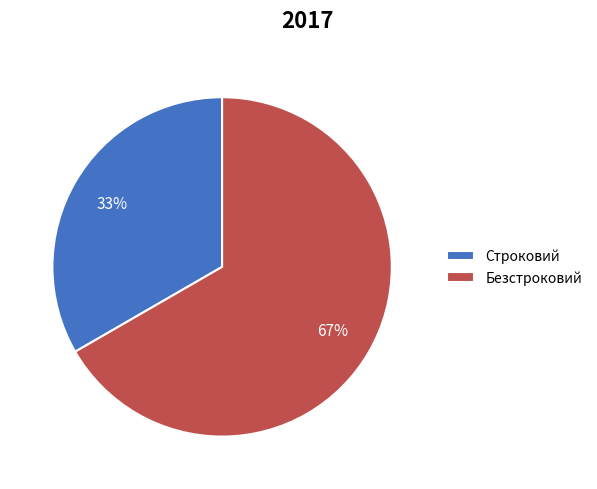

Do Строковий and Безстроковий together represent more than half of the pie?

Yes